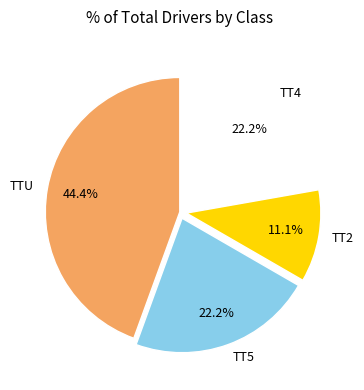

Which has a higher value, TT2 or TTU?

TTU